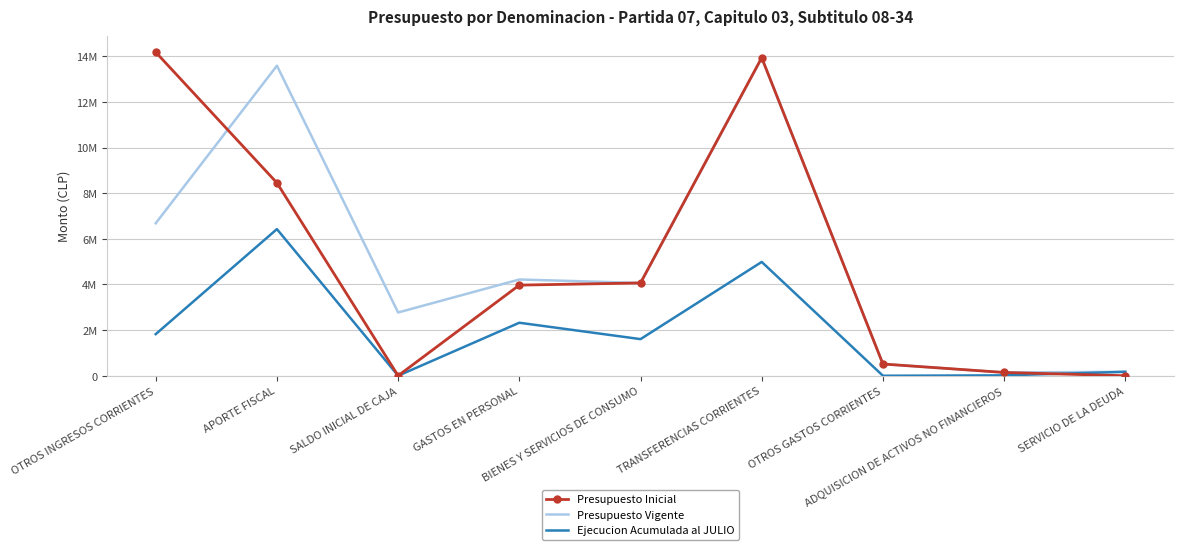

At which category does the chart reach its peak across all series?

OTROS INGRESOS CORRIENTES